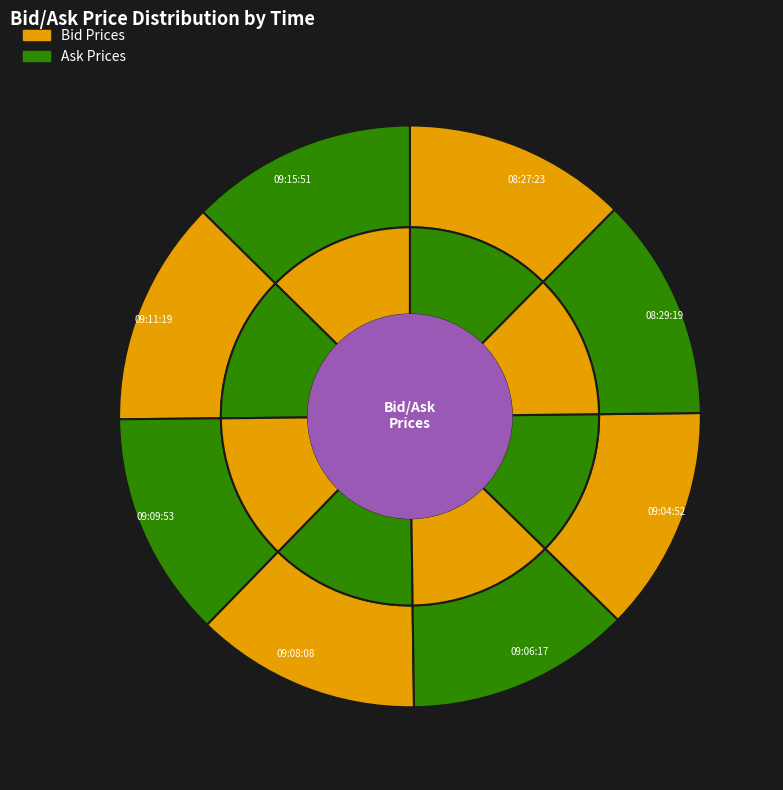

Does 2 represent more than half of the total?

No